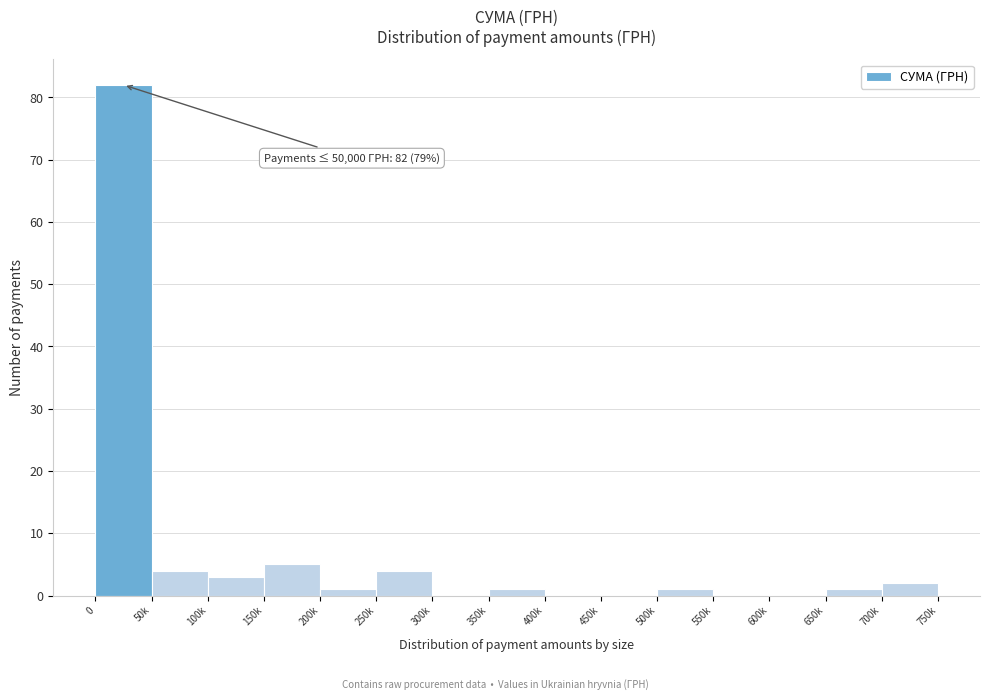

Reading right to left, extract all data points from this chart.

700k=2	650k=1	600k=0	550k=0	500k=1	450k=0	400k=0	350k=1	300k=0	250k=4	200k=1	150k=5	100k=3	50k=4	0=82